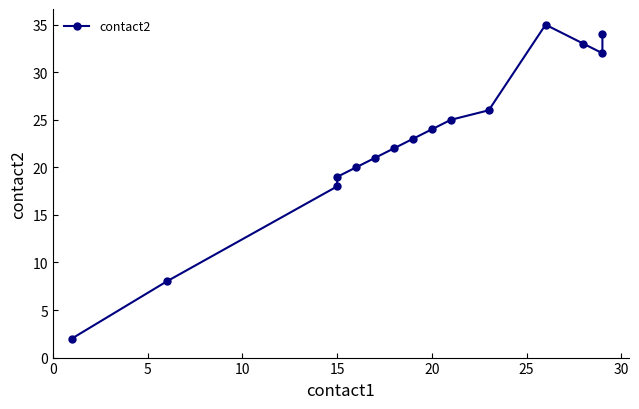

What is the difference between the maximum and second lowest values?

27